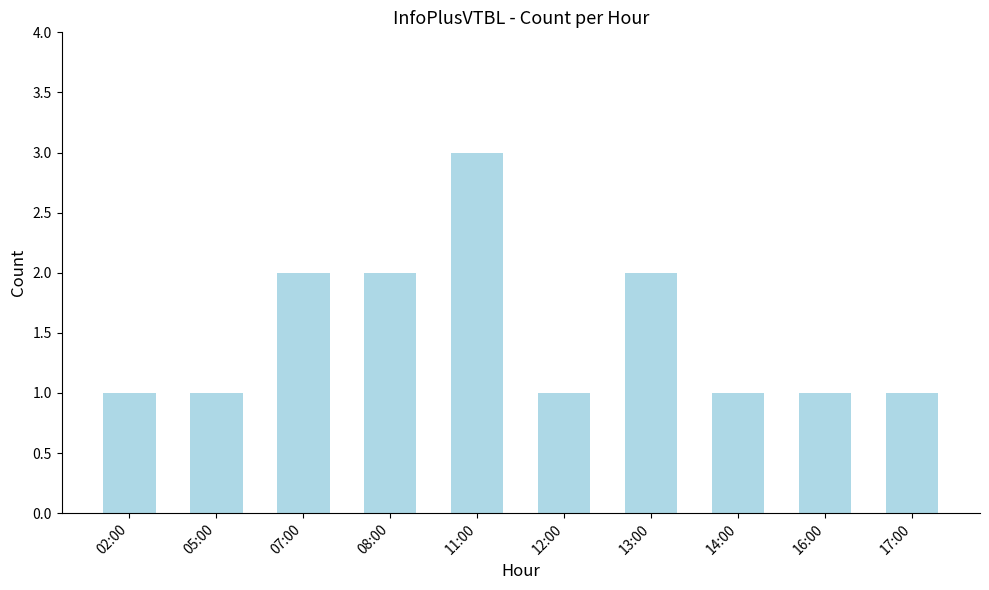

The value at 12:00 is 0. True or false?

False